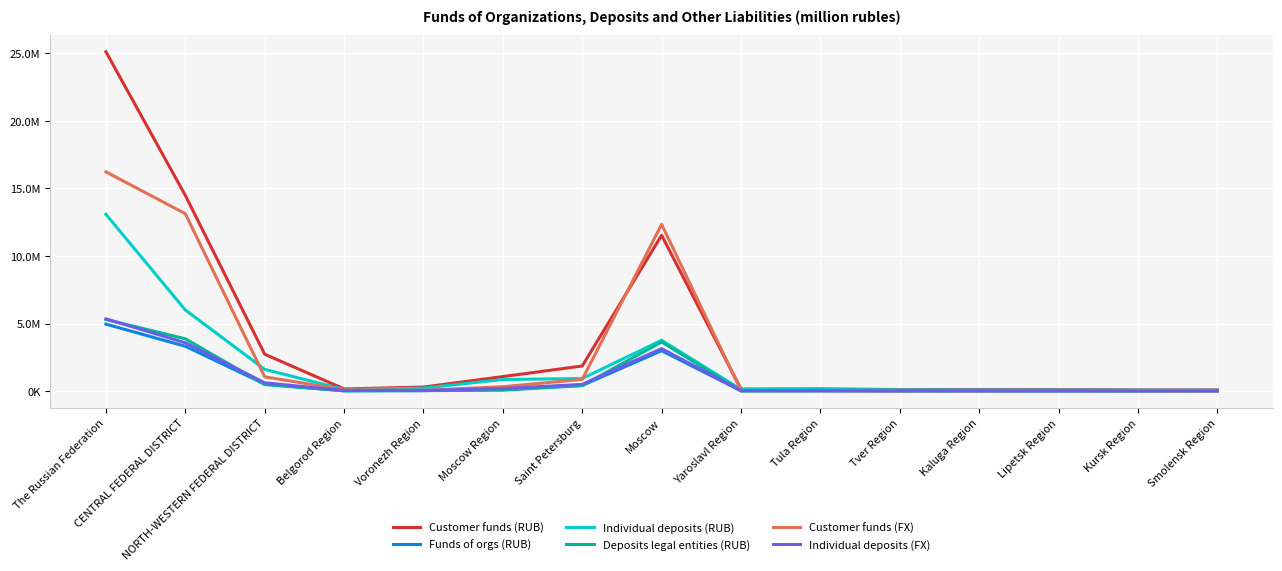

Is it true that Customer funds (FX) equals 8631393 at CENTRAL FEDERAL DISTRICT?

False